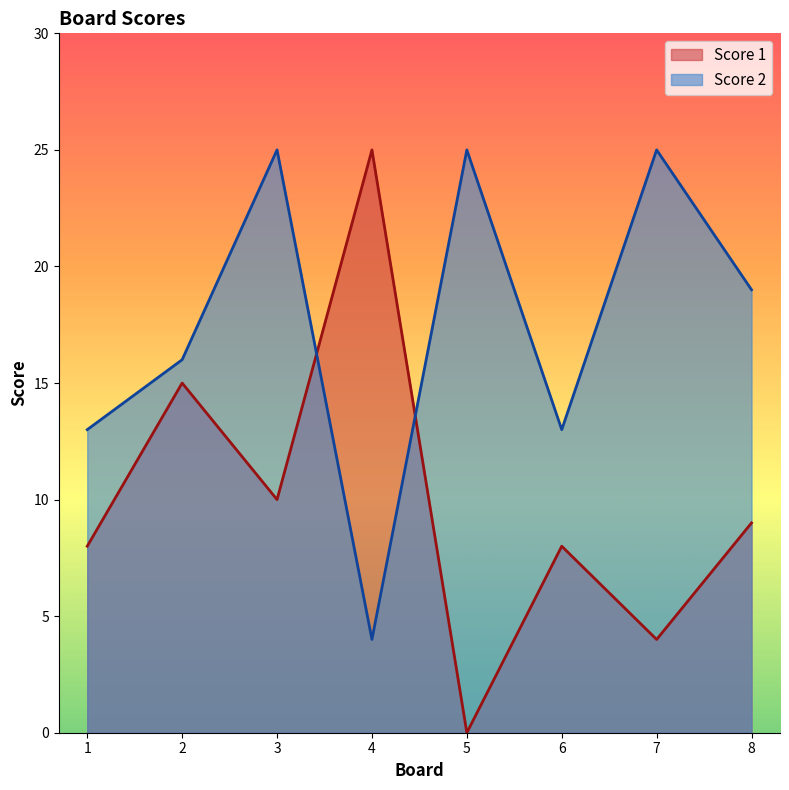

At which category does Score 2 reach its first local valley?

4